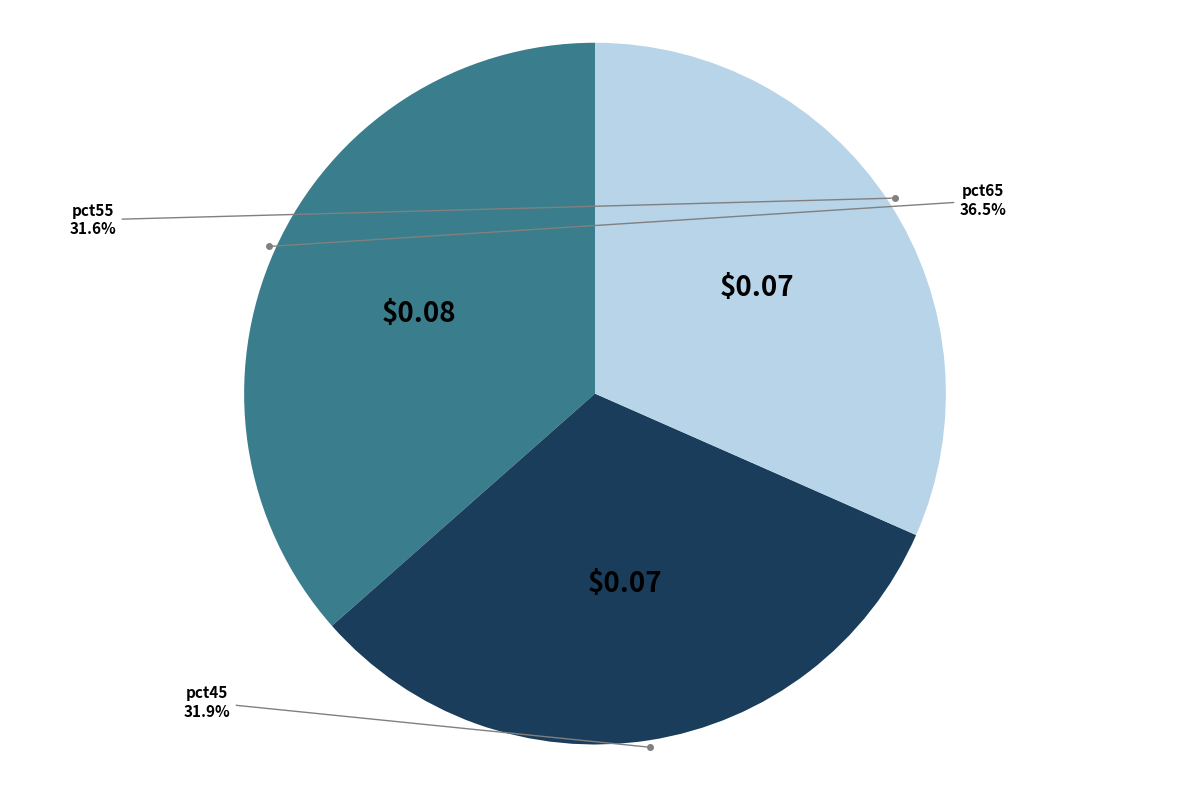

Is there any slice that represents more than half of the pie?

No